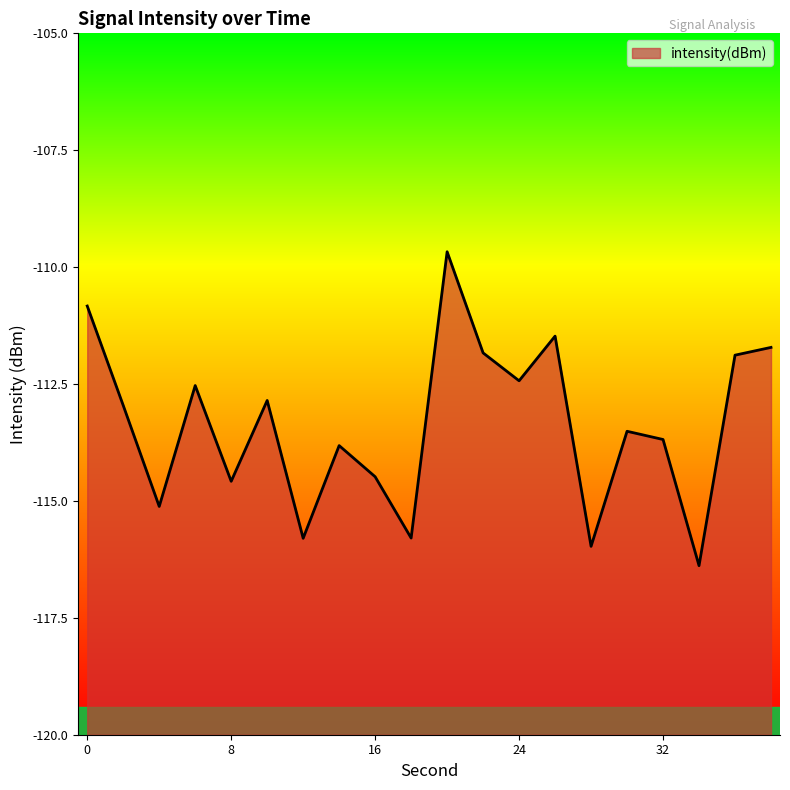

What is the value of the 15th point from the left?

-116.0